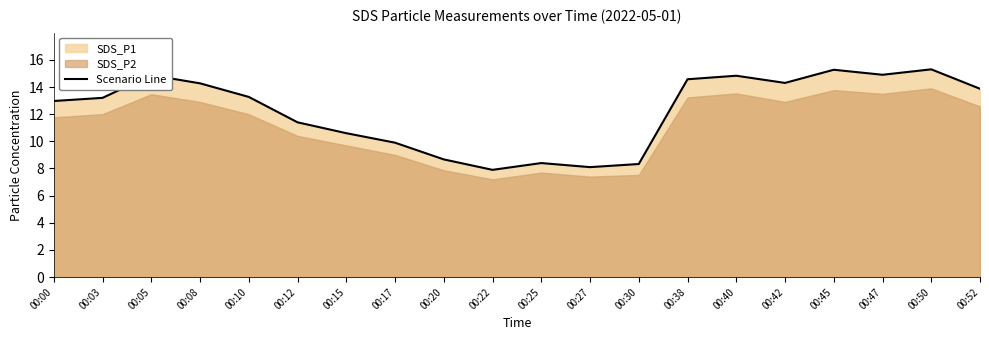

What is the sum of the values at 00:52 and 00:00?

26.8